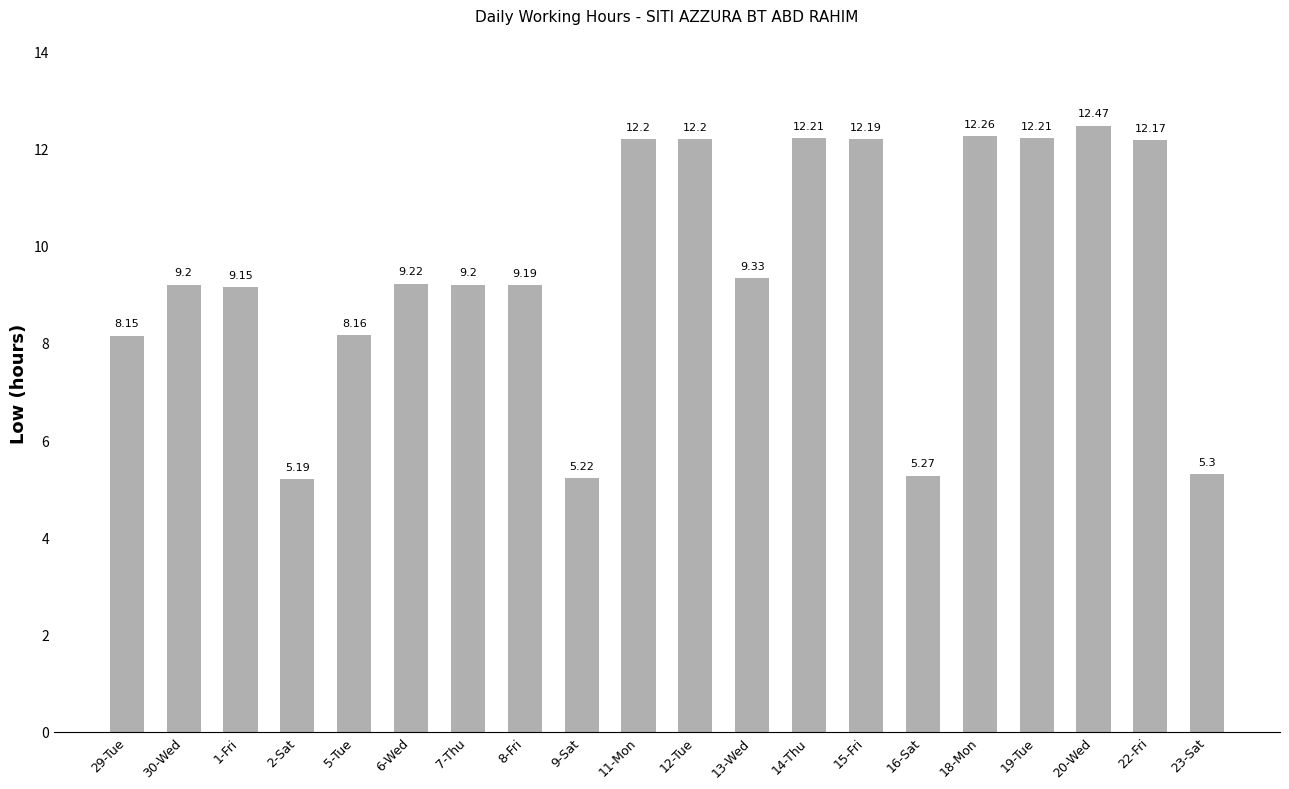

What is the smallest value displayed?

5.2